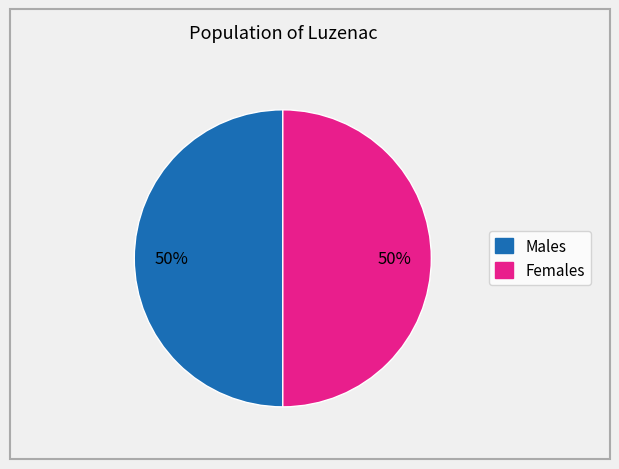

Is there any slice that represents more than half of the pie?

No